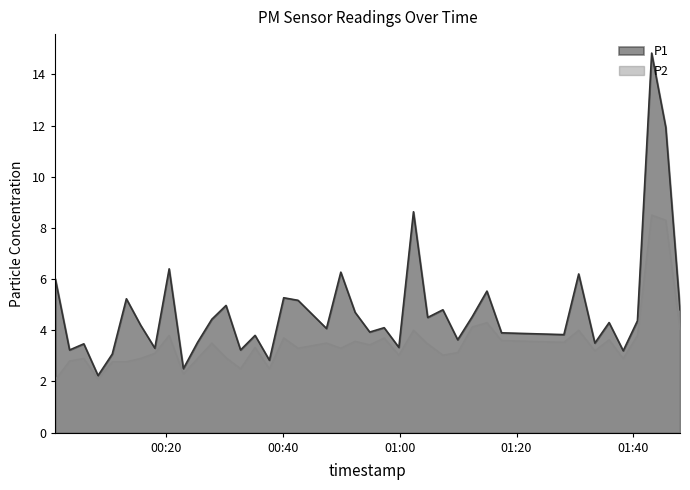

List the series in order of their overall mean, lowest first.

P2, P1